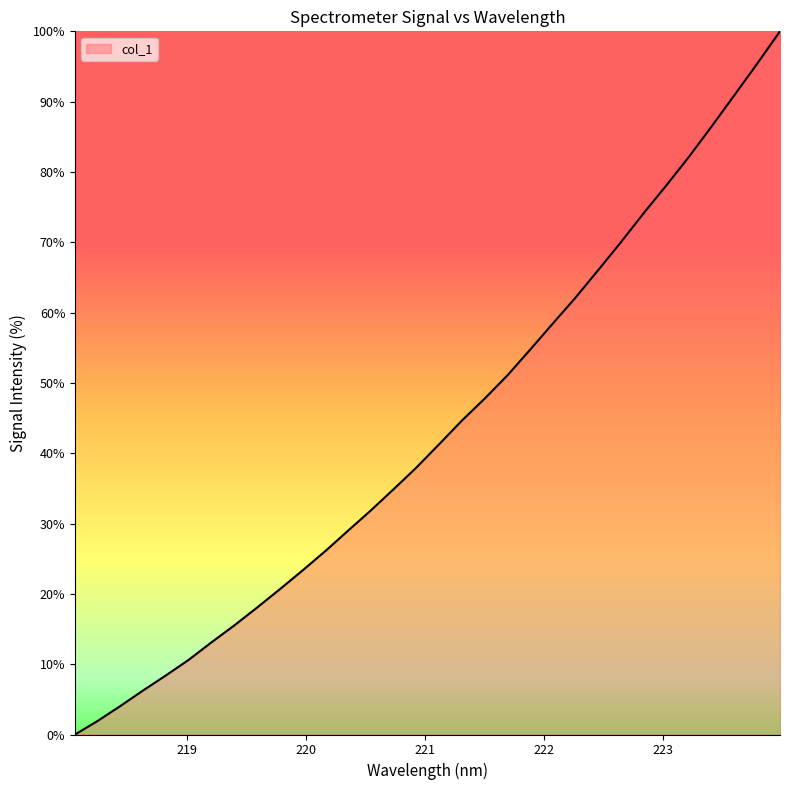

What is the greatest value displayed?

100.0